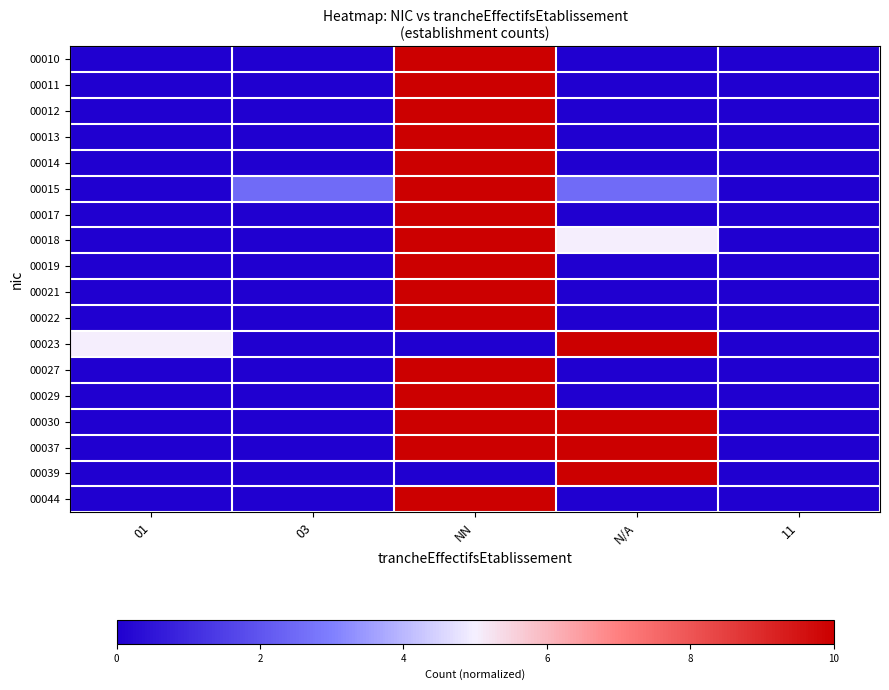

Which series has the largest range (max minus min)?

00010